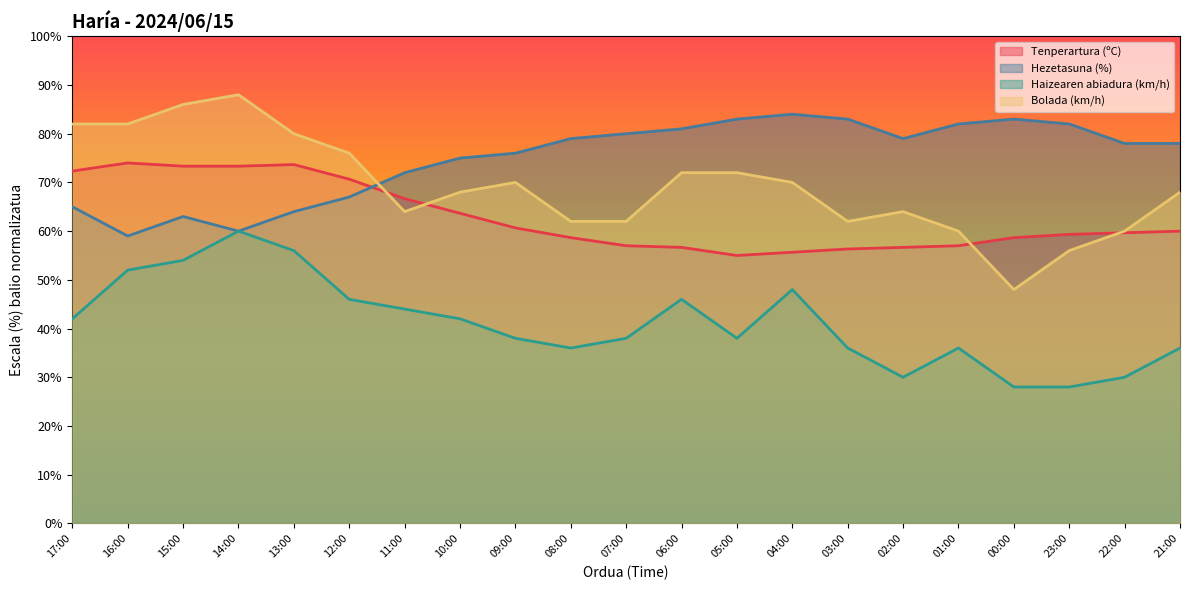

What are all the series names shown in the legend?

Tenperartura (ºC), Hezetasuna (%), Haizearen abiadura (km/h), Bolada (km/h)